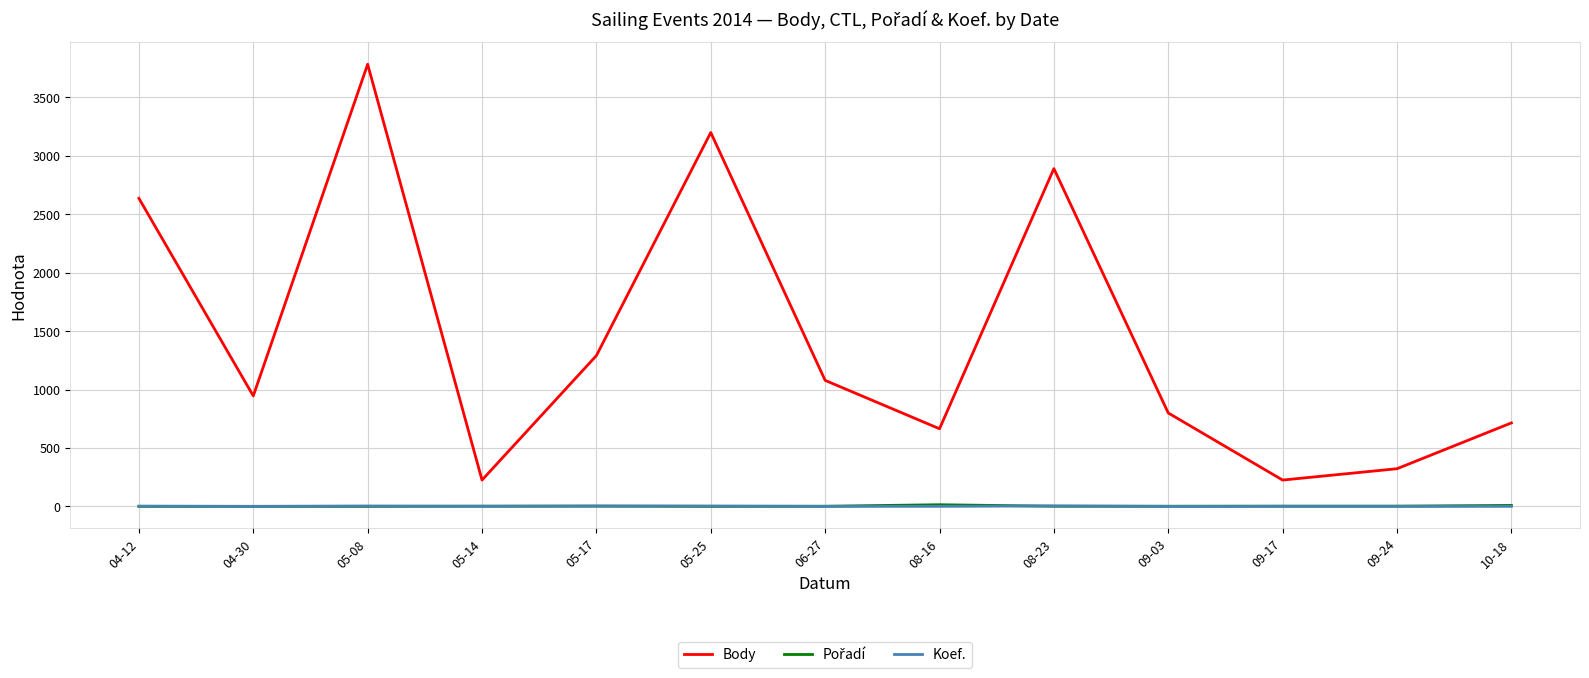

How many series are shown in this chart?

3